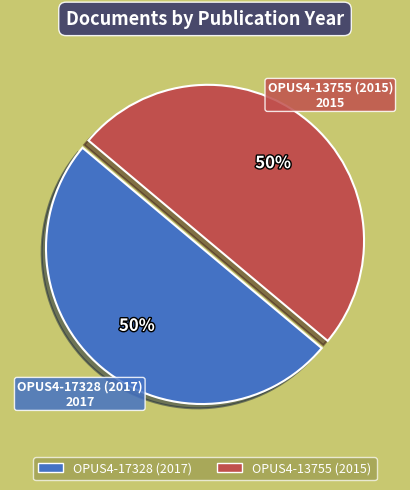

To the nearest percent, what percentage of the pie is OPUS4-17328 (2017)?

50%